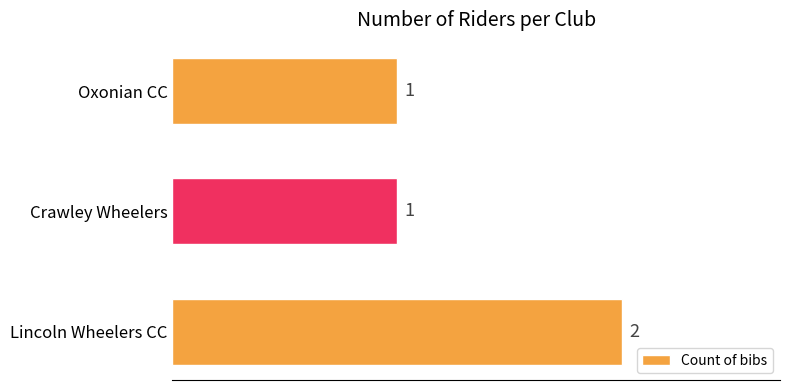

Which label corresponds to the largest value in the chart?

Lincoln Wheelers CC